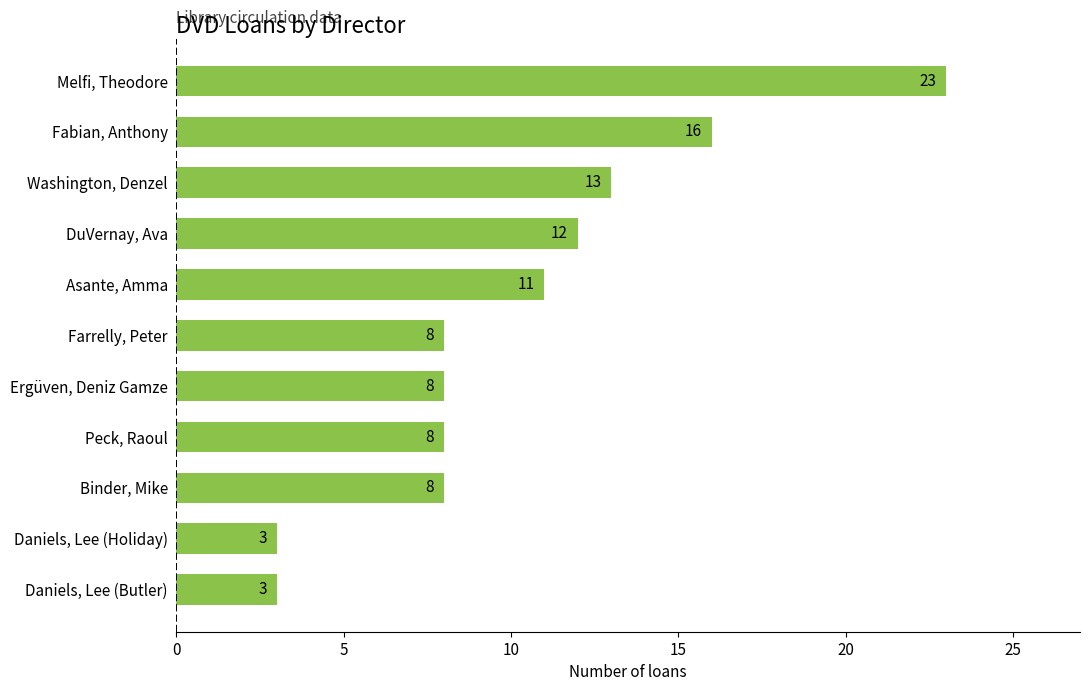

Approximately how many times larger is the value at Melfi, Theodore compared to Ergüven, Deniz Gamze?

2.9